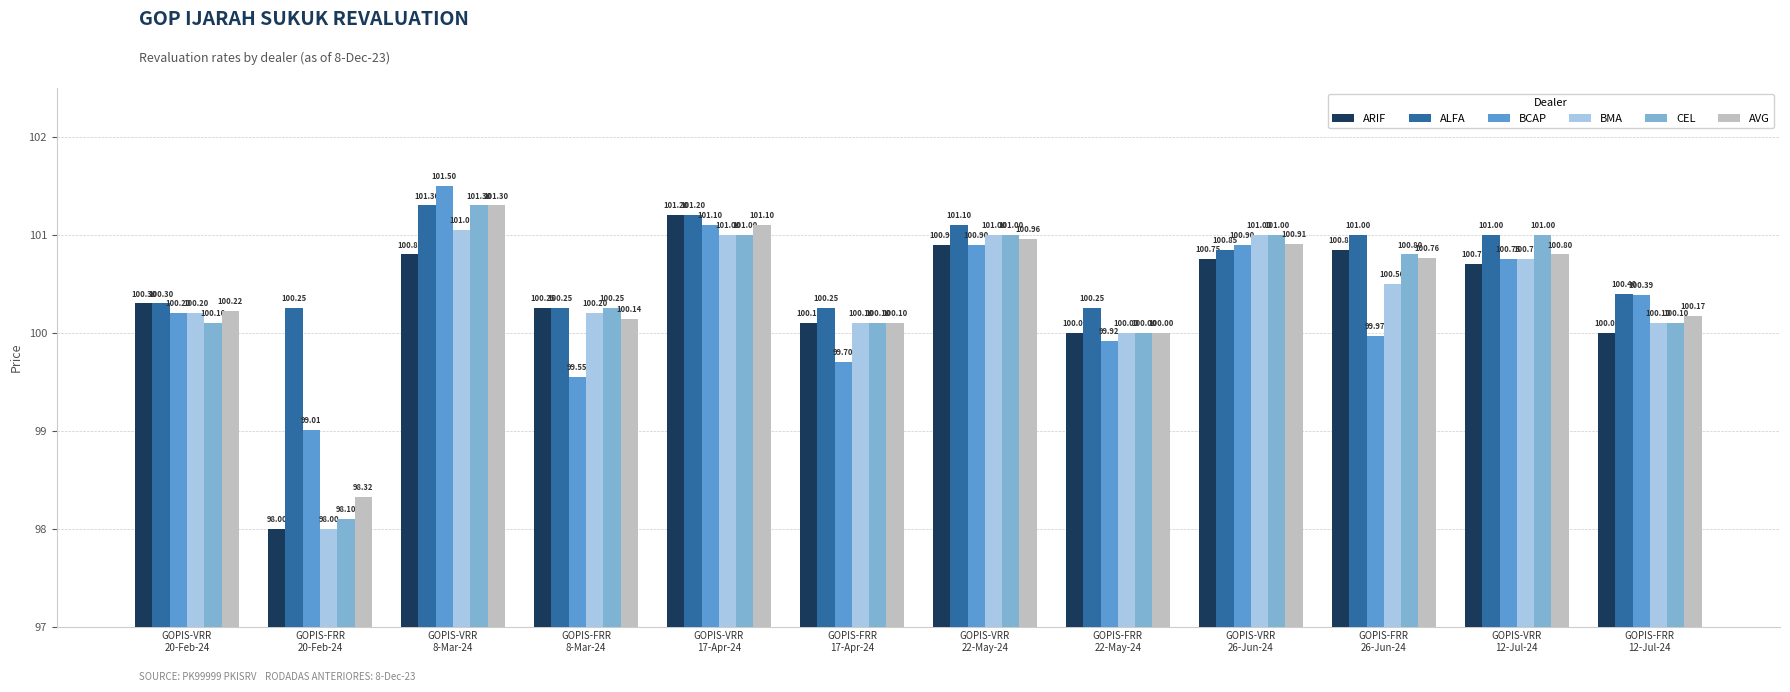

How many data points does each series have?

12